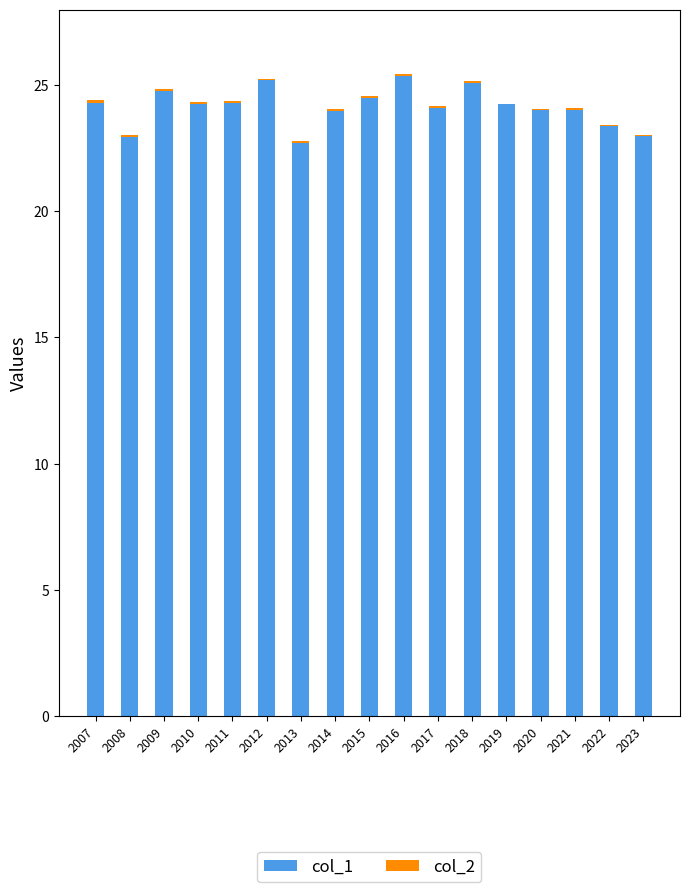

Are the bars horizontal?

No